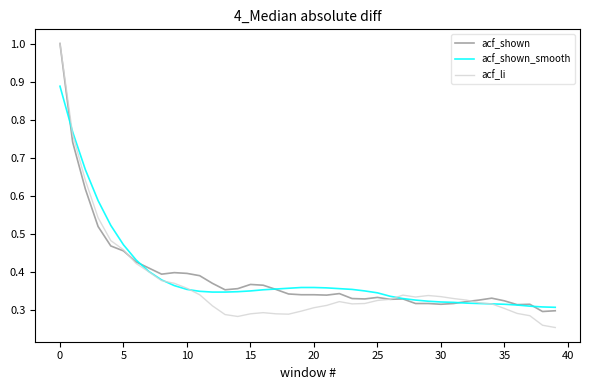

True or false: acf_li has more than 0 interior local peaks.

True